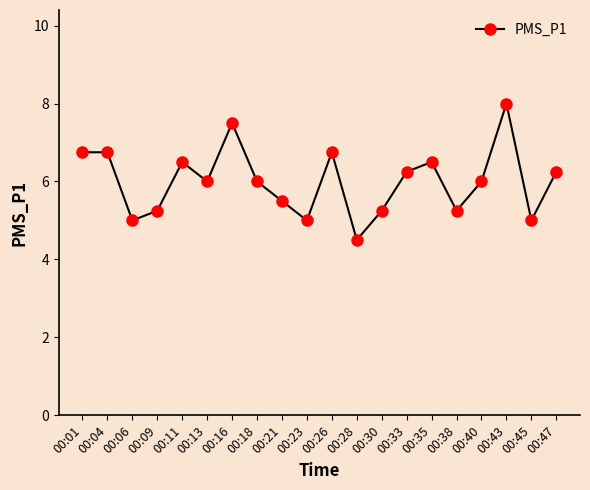

What is the sum of the values at 00:11 and 00:16?

14.0